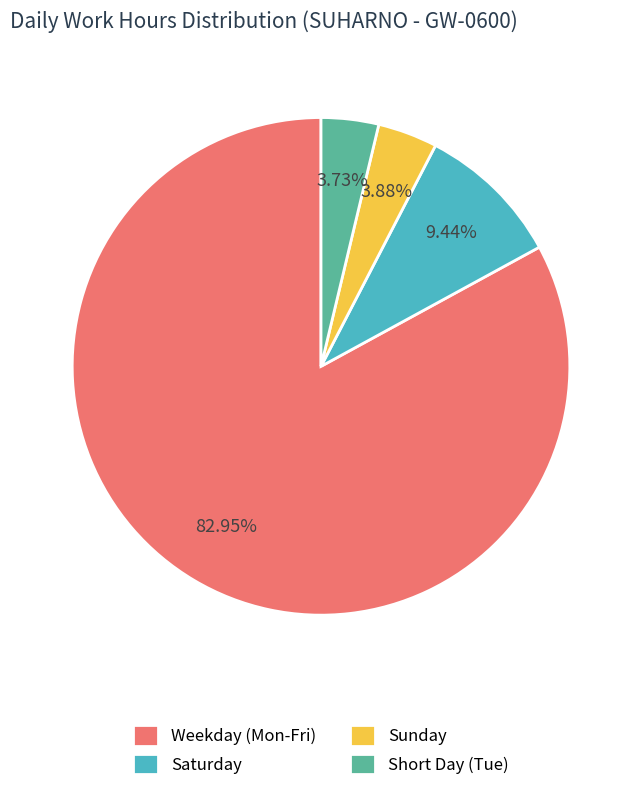

How many segments does this pie chart have?

4